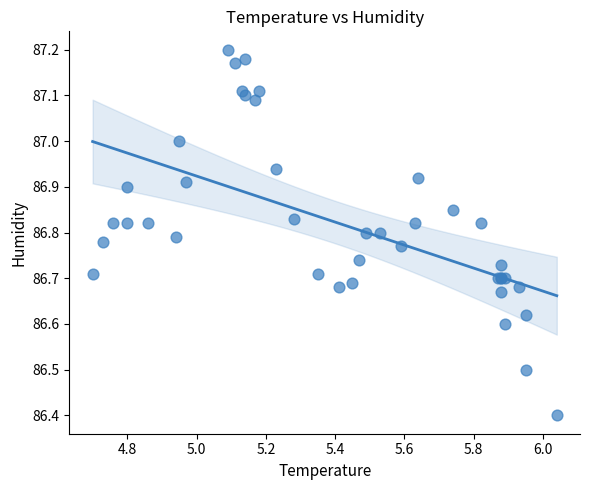

What Y value in the scatter plot is closest to 86?

86.4